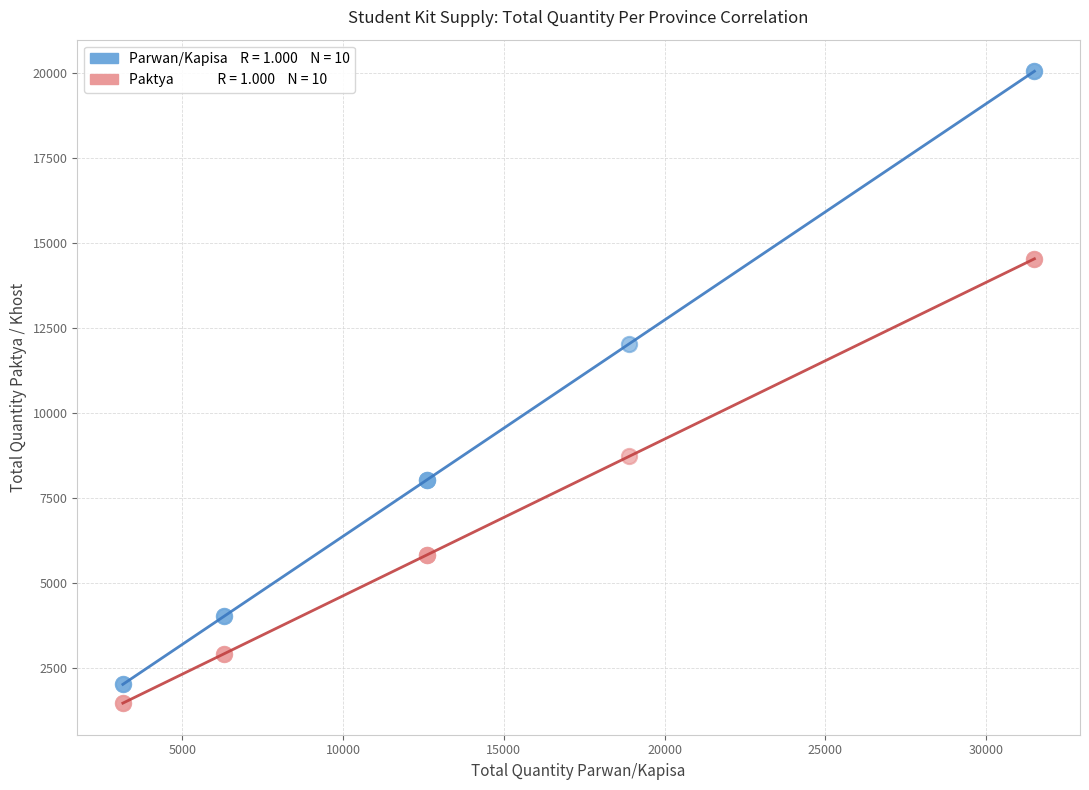

Across all series, what Y value is closest to 10751?

12030